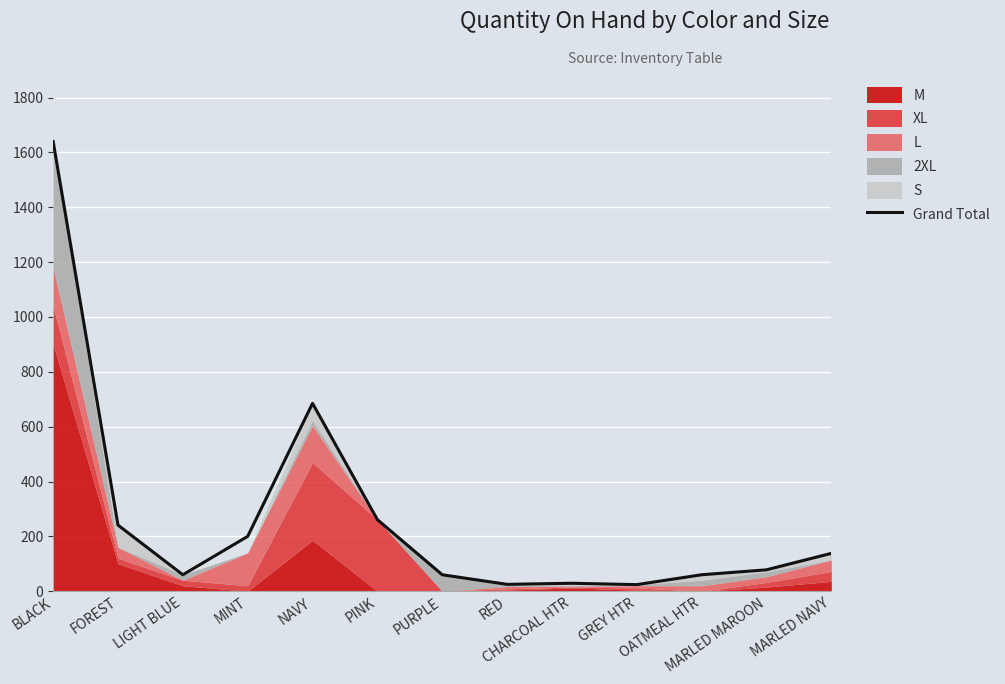

What is the value of the 13th point from the left?

138